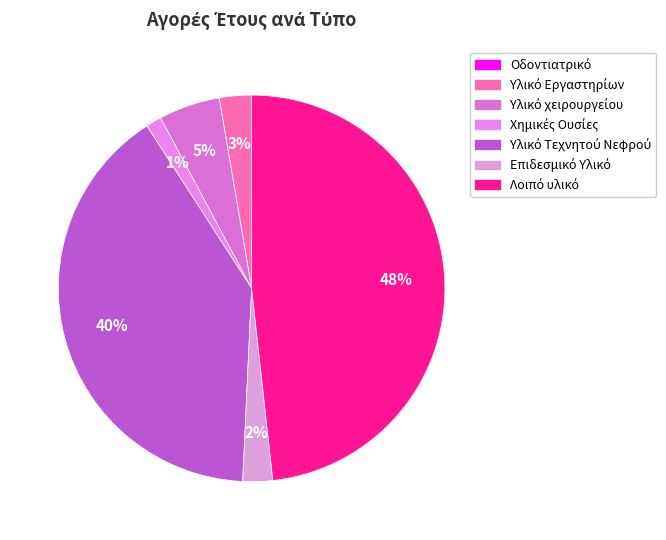

The Λοιπό υλικό slice represents 48% of the pie. True or false?

True